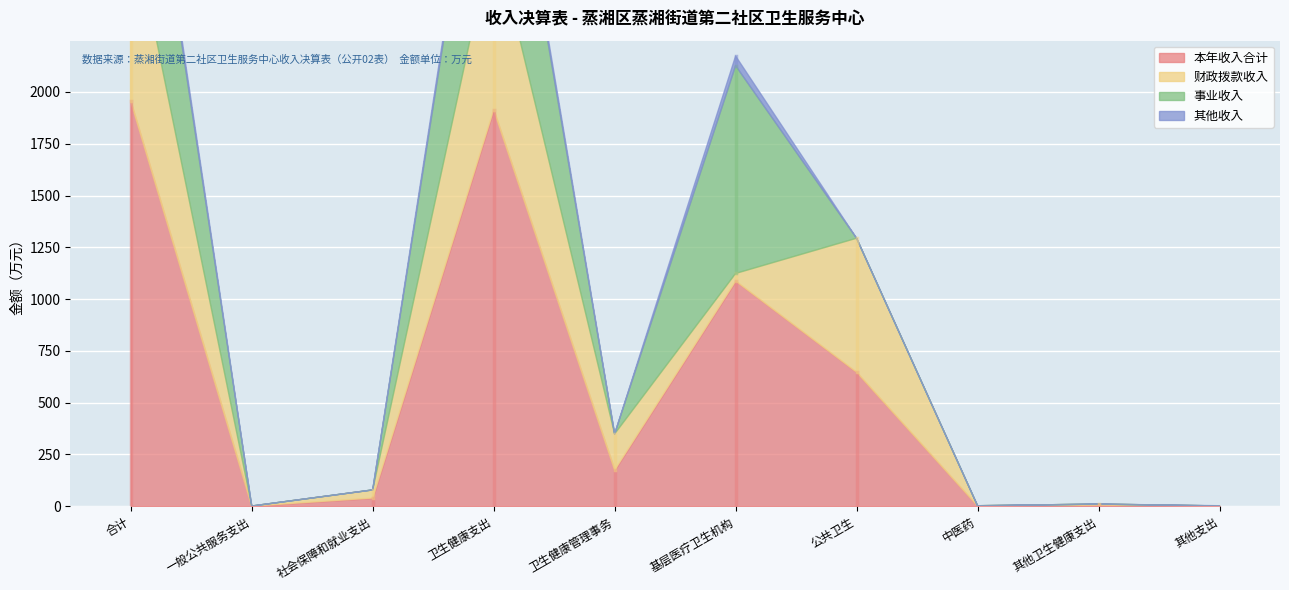

What is the maximum value for 事业收入?

1003.1